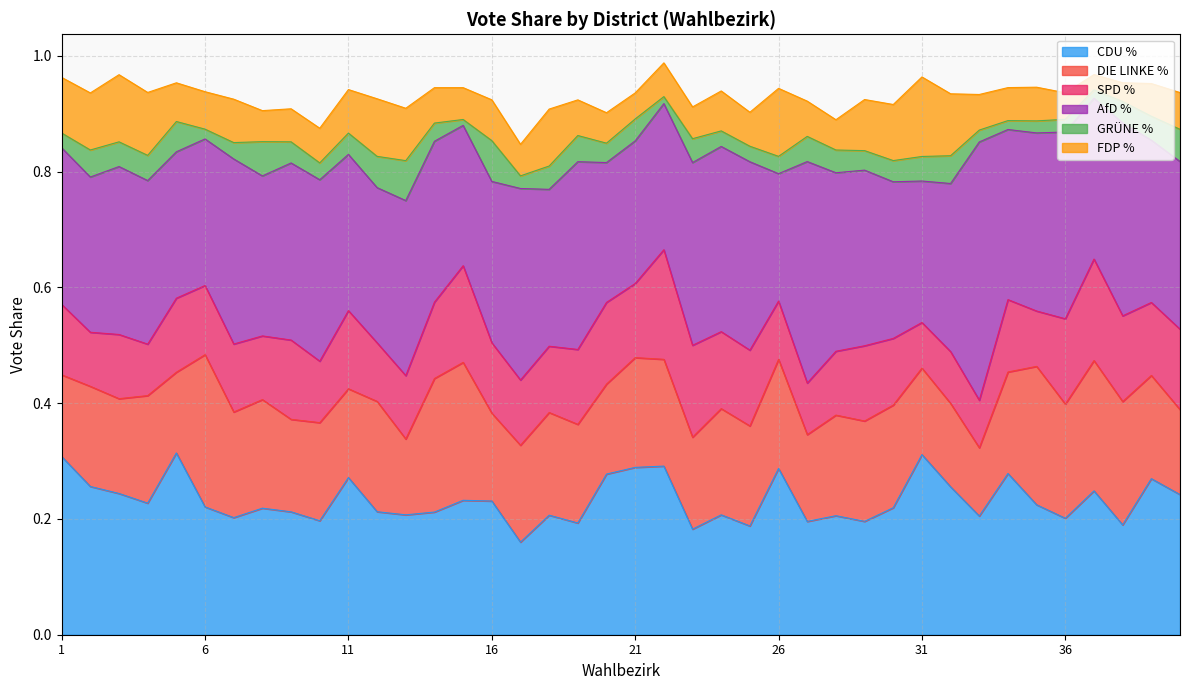

Is the value of SPD % at 32 greater than the value of CDU % at 30?

No